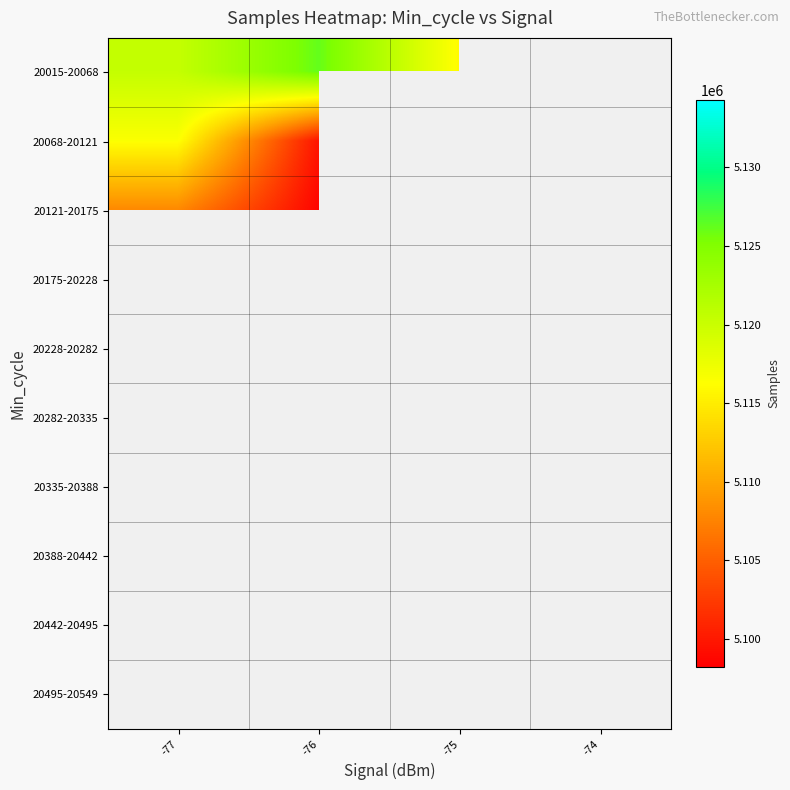

Between -74 and -75, which is larger?

-75